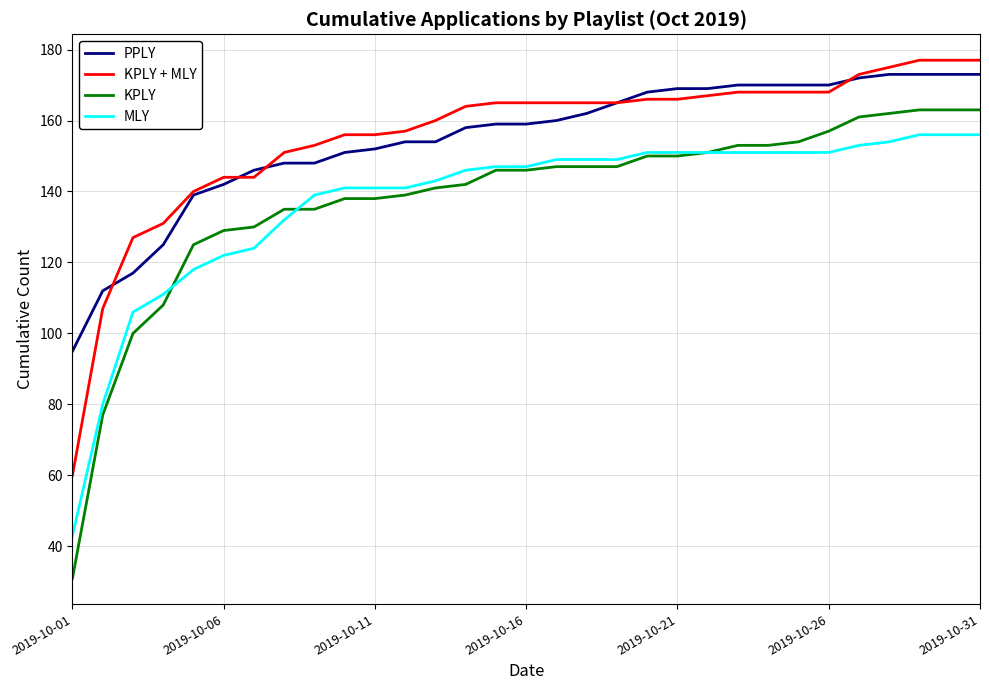

True or false: KPLY + MLY and MLY cross at least once.

False